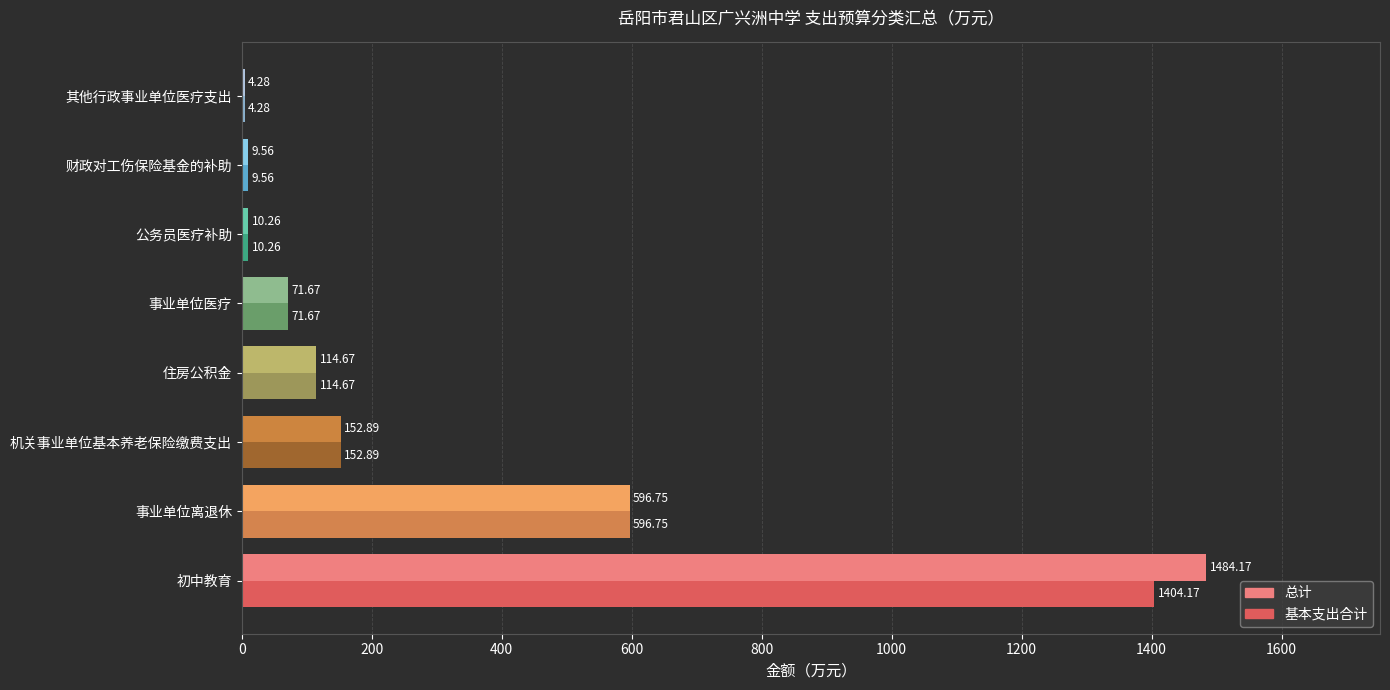

Is the value of 基本支出合计 at 其他行政事业单位医疗支出 greater than the value of 总计 at 机关事业单位基本养老保险缴费支出?

No